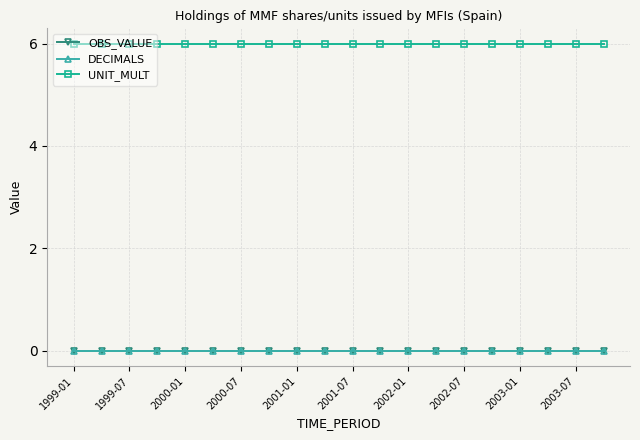

Which series has the largest total across all categories?

UNIT_MULT